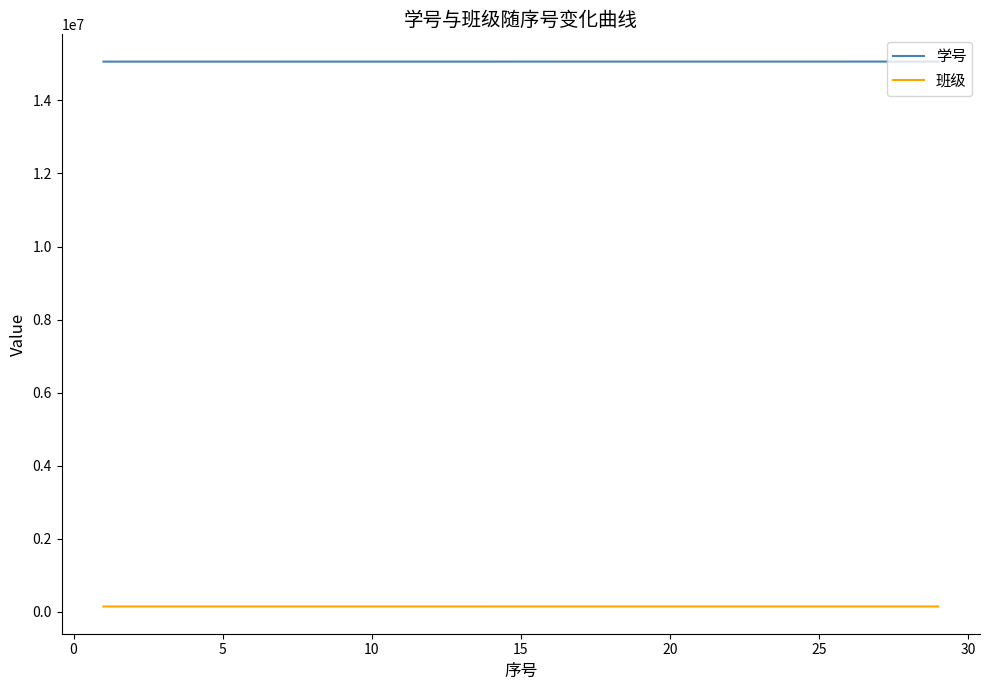

Rank the series by their average value, from lowest to highest.

班级, 学号